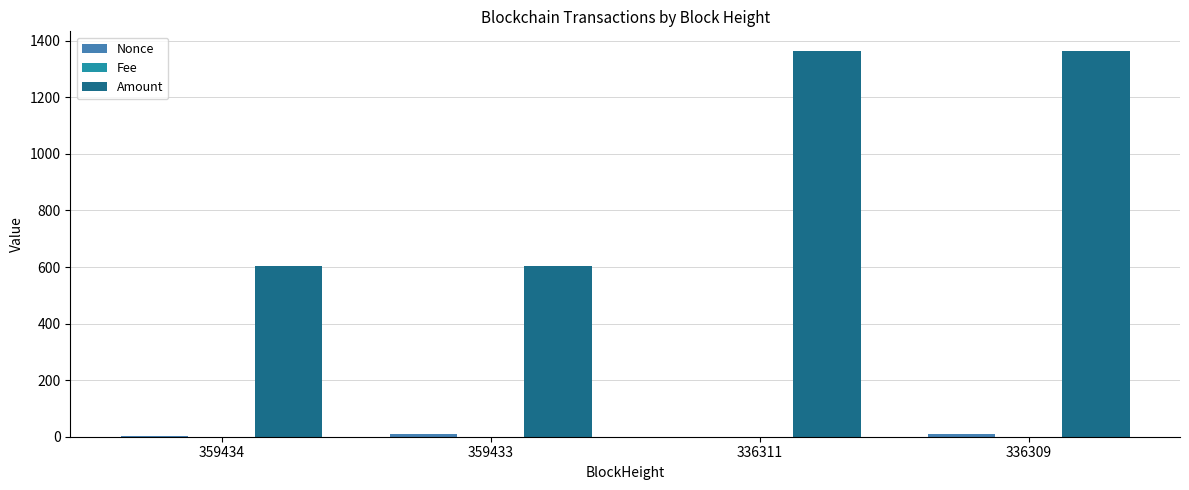

Which series has the largest total across all categories?

Amount